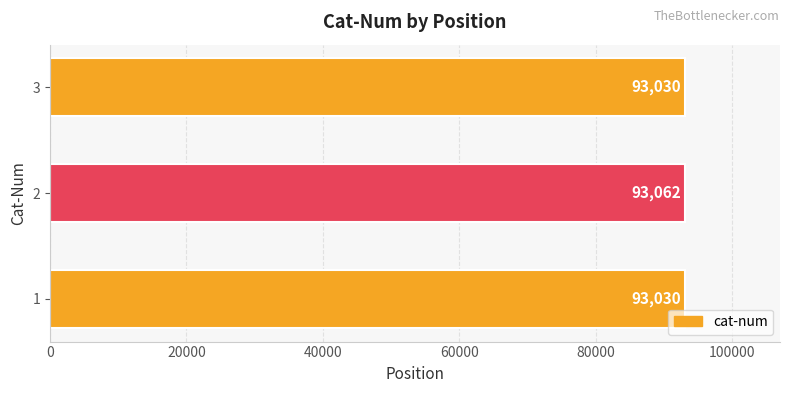

Does the chart contain any negative values?

No